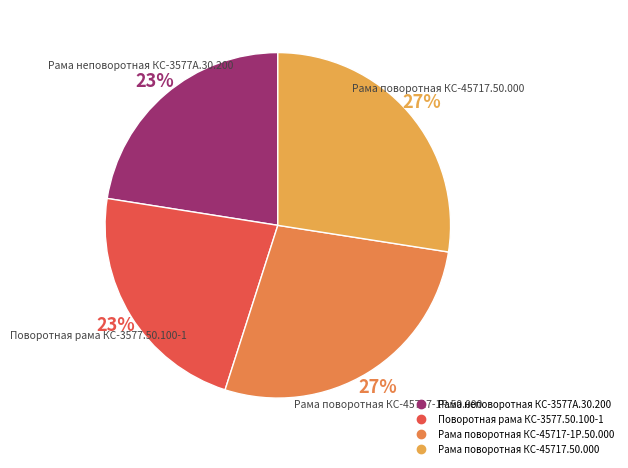

How many segments does this pie chart have?

4